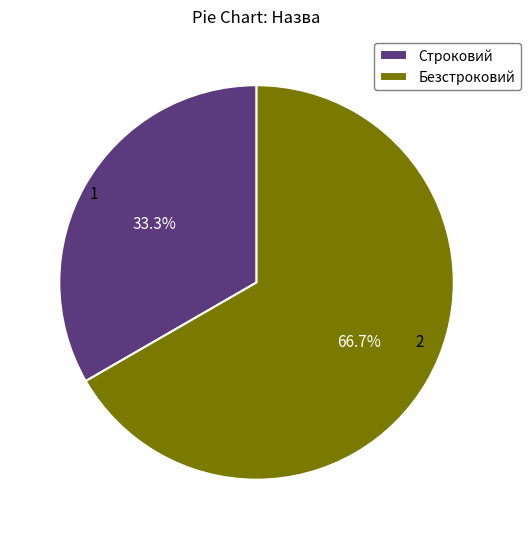

How many slices are in this pie chart?

2